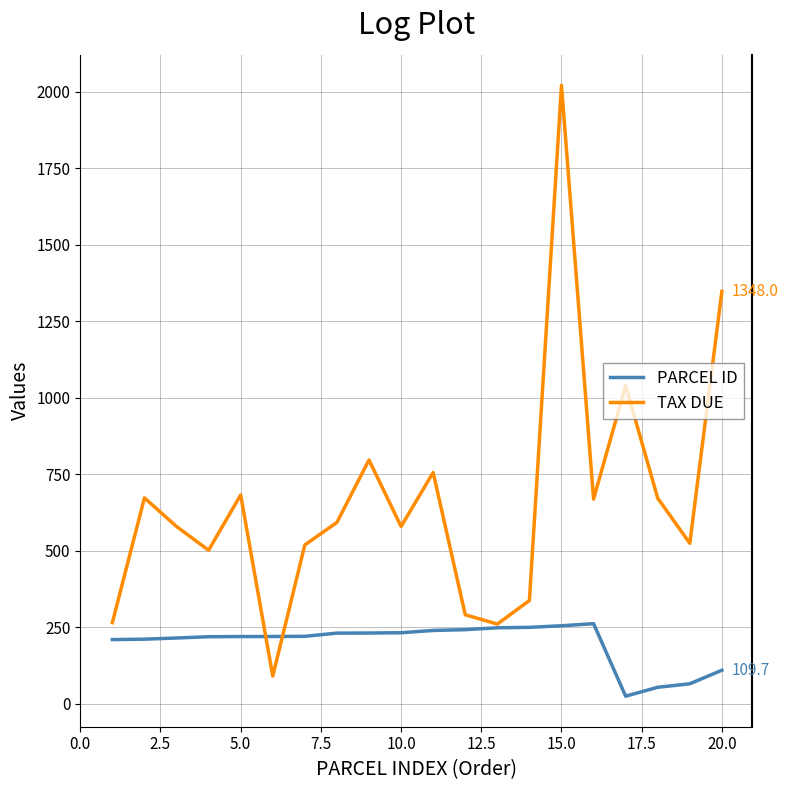

List the series in order of their peak value, highest first.

TAX DUE, PARCEL ID